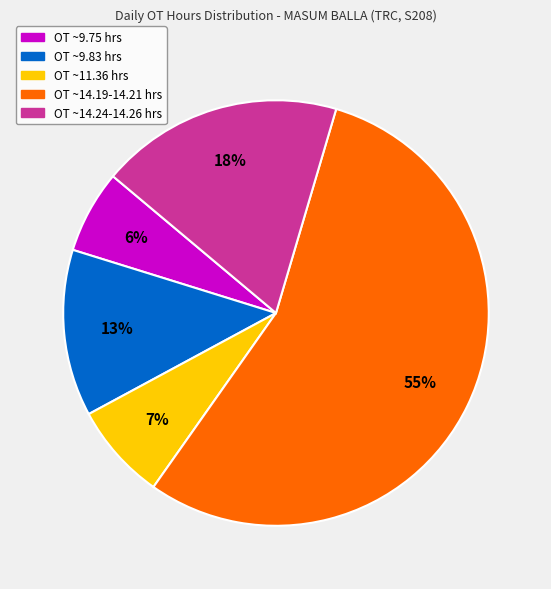

Is it true that OT ~11.36 hrs is 7% of the pie?

True